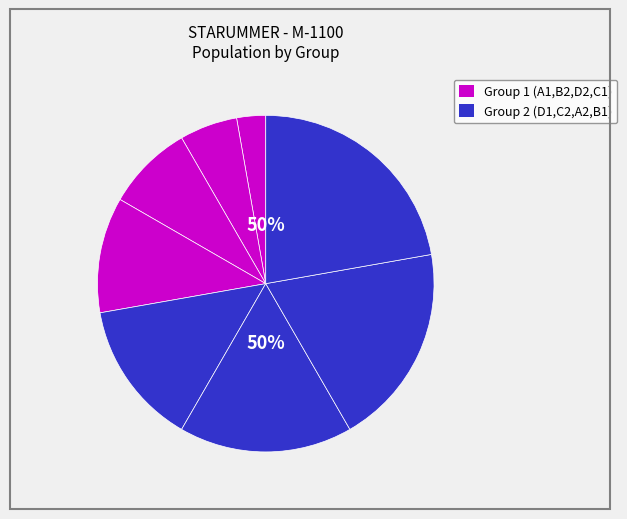

How many segments does this pie chart have?

8